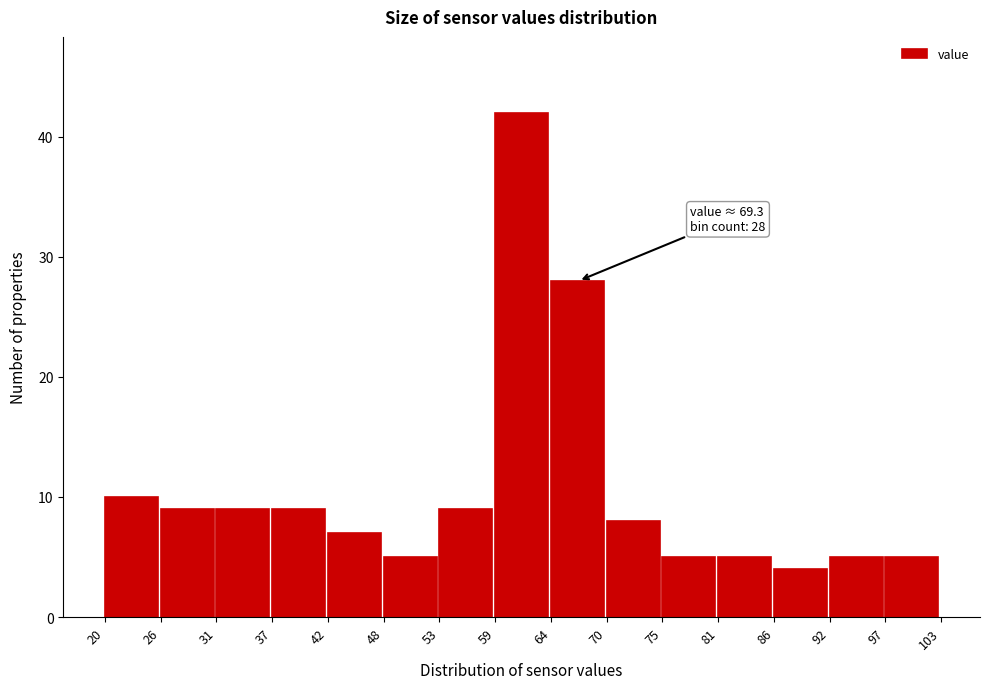

Over which range of the x-axis is the bar tallest?

59 to 64